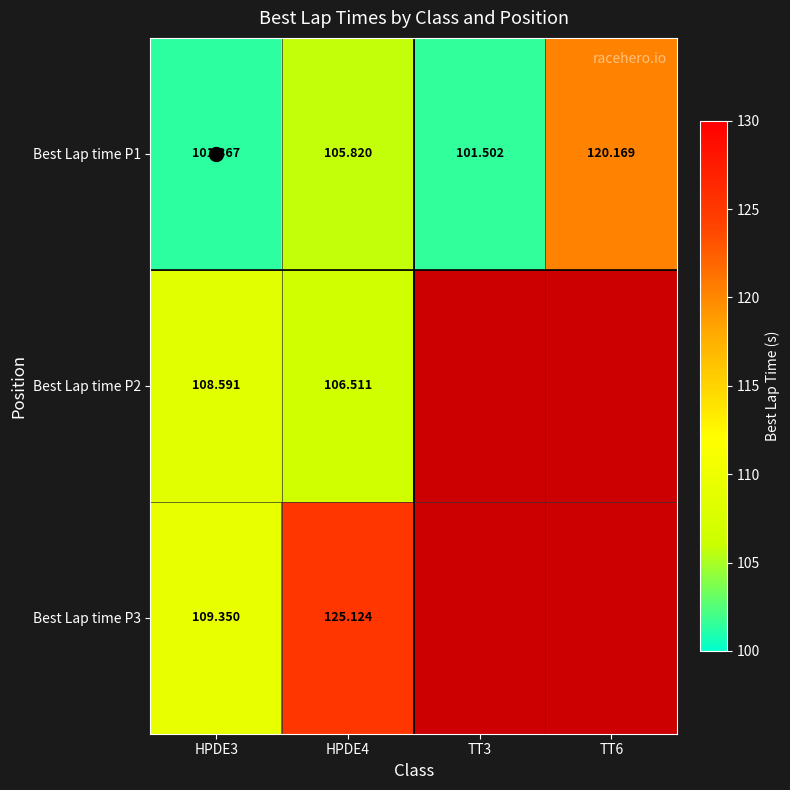

What is the difference between the maximum and minimum values in the Best Lap time P1 series?

18.8